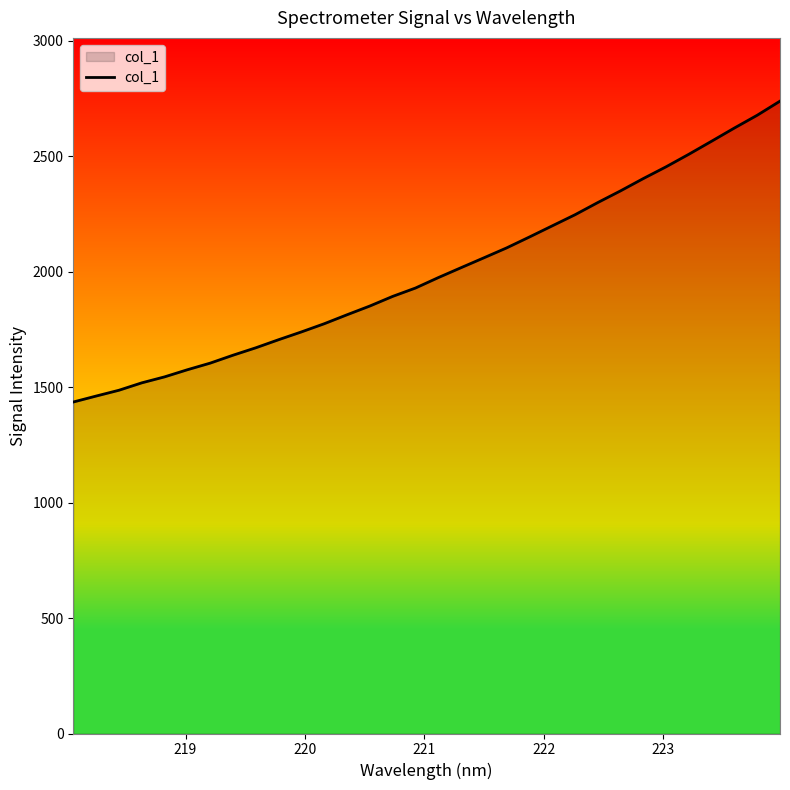

What is the difference between the maximum and minimum values?

1302.6